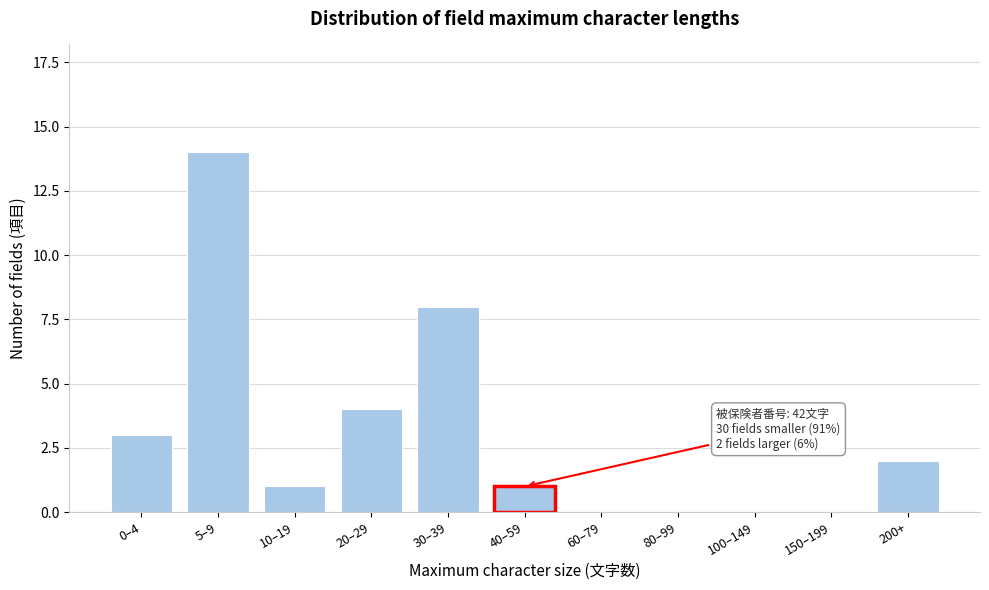

Reading left to right, what are all the values shown in this chart?

0–4=3	5–9=14	10–19=1	20–29=4	30–39=8	40–59=1	60–79=0	80–99=0	100–149=0	150–199=0	200+=2